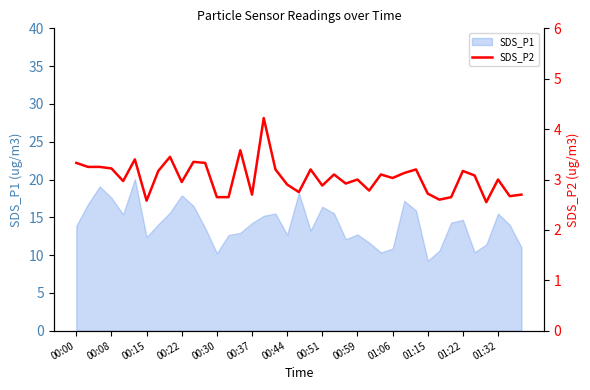

Is it true that SDS_P1 equals 17.6 at 00:08?

True